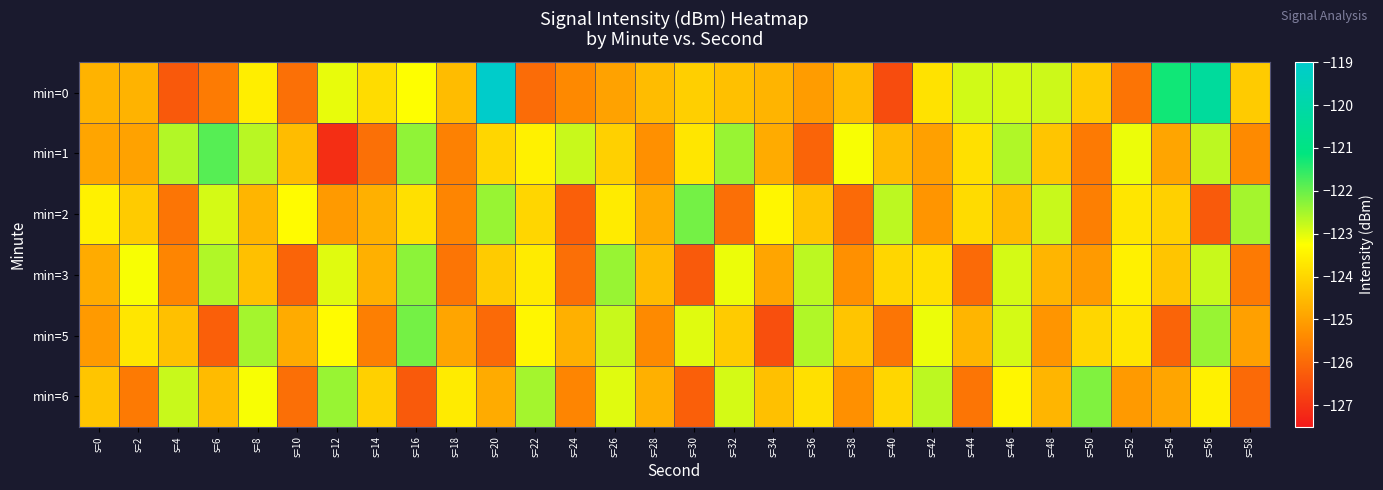

Which series has the largest range (max minus min)?

min=0